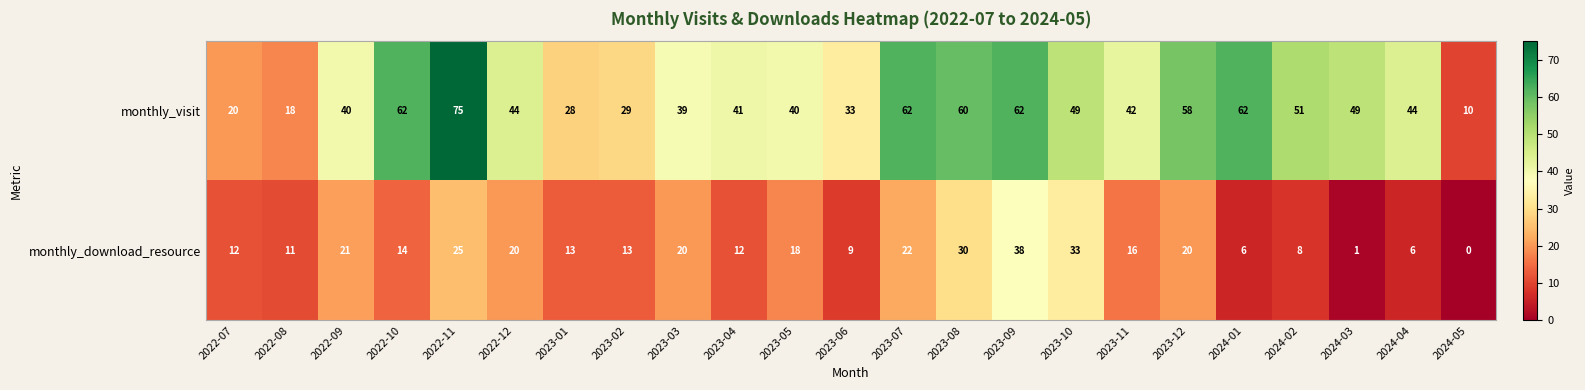

At which label does monthly_download_resource first exceed 14?

2022-09